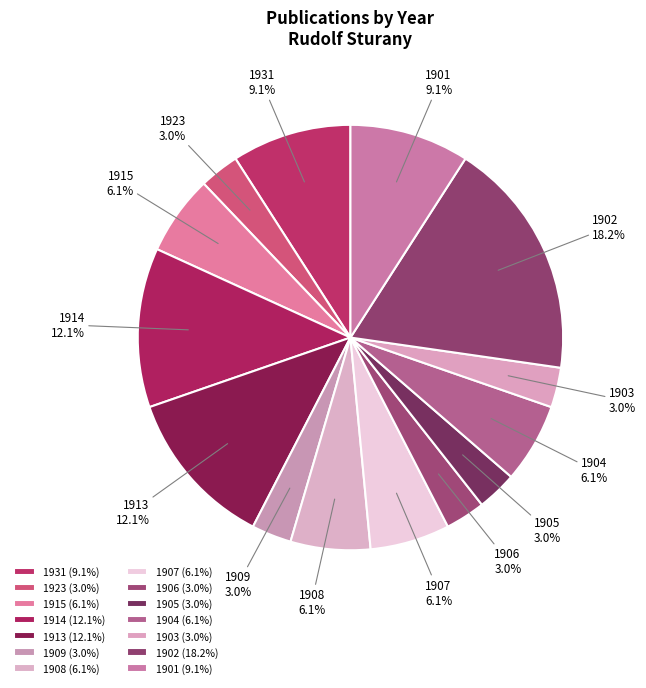

Is it true that 1915 is 6% of the pie?

True